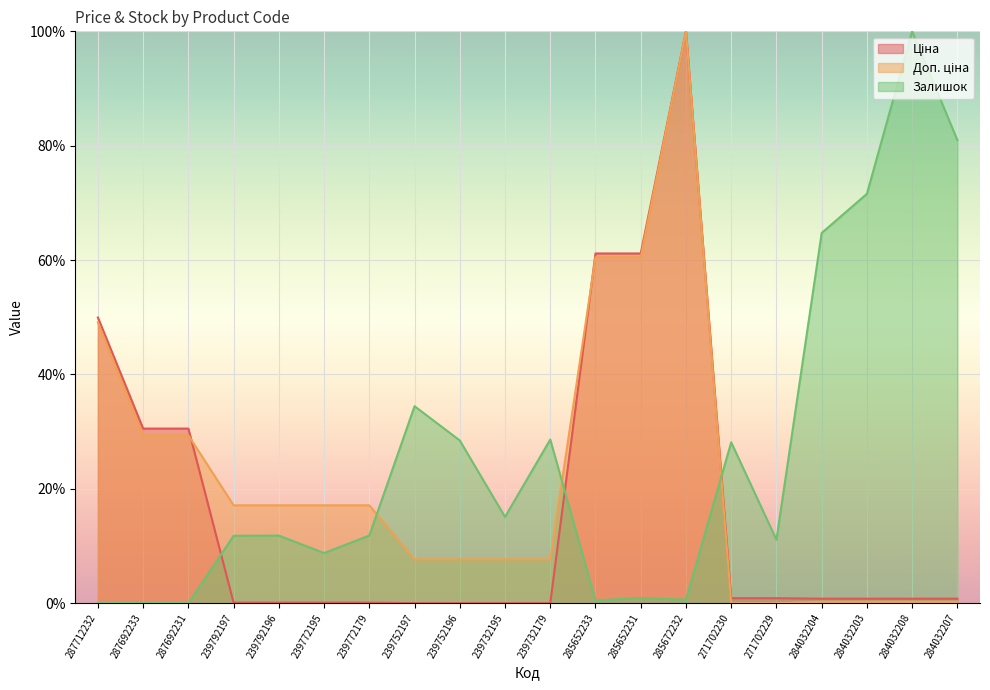

In Залишок, how many points are higher than both neighbors (excluding endpoints)?

6